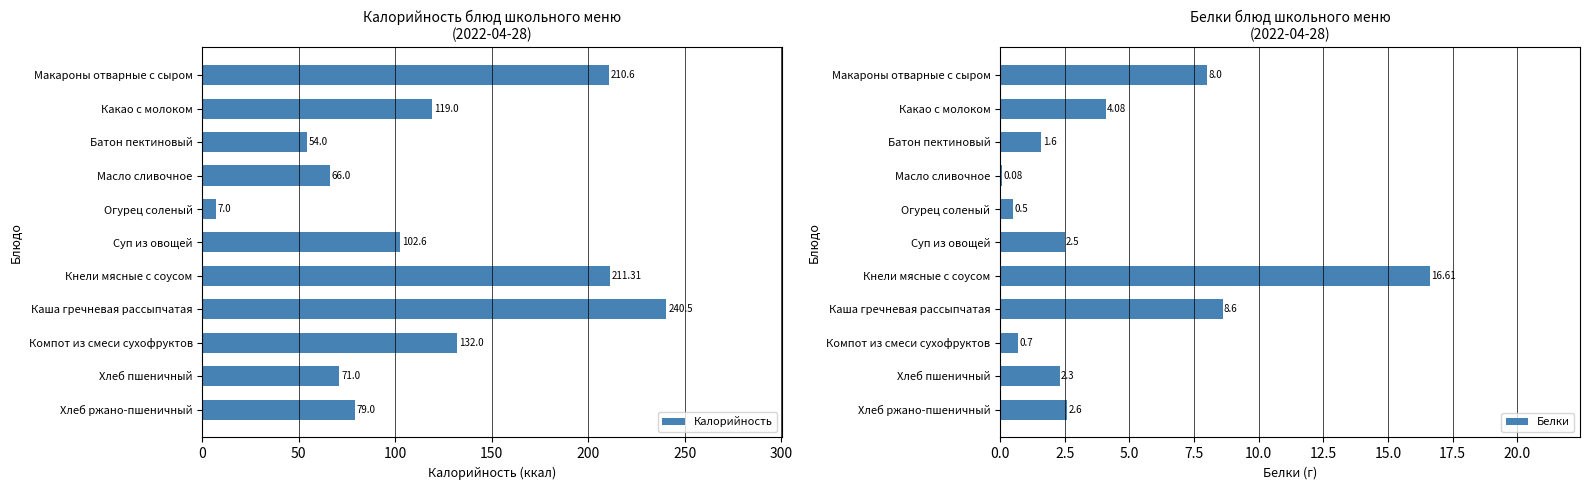

Which category has the lowest value in the Калорийность series?

Огурец соленый